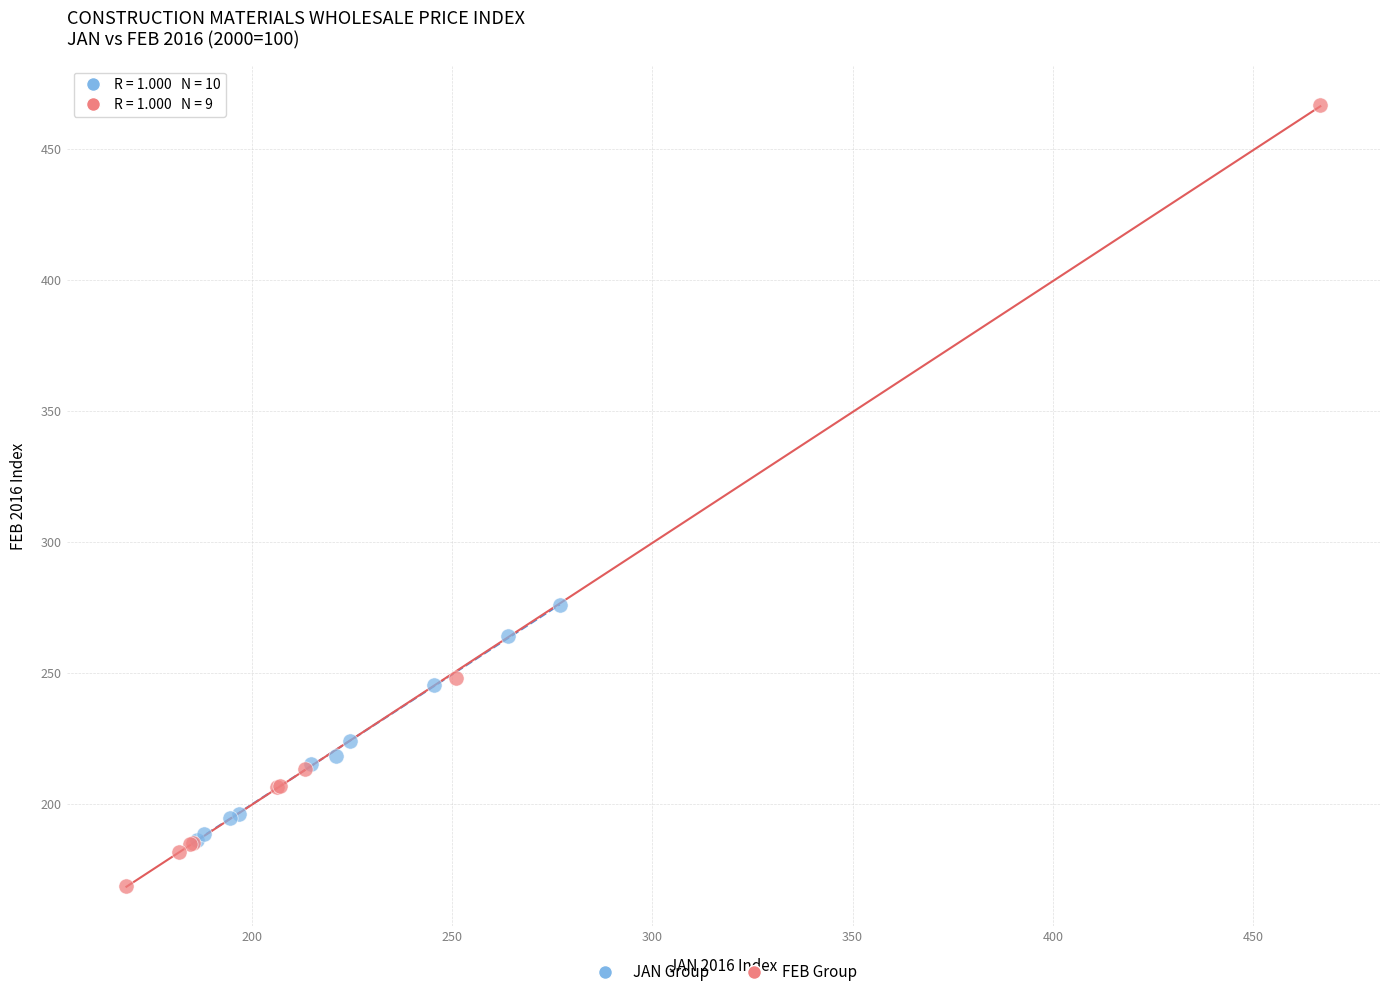

Which series contains the highest Y value?

FEB Group